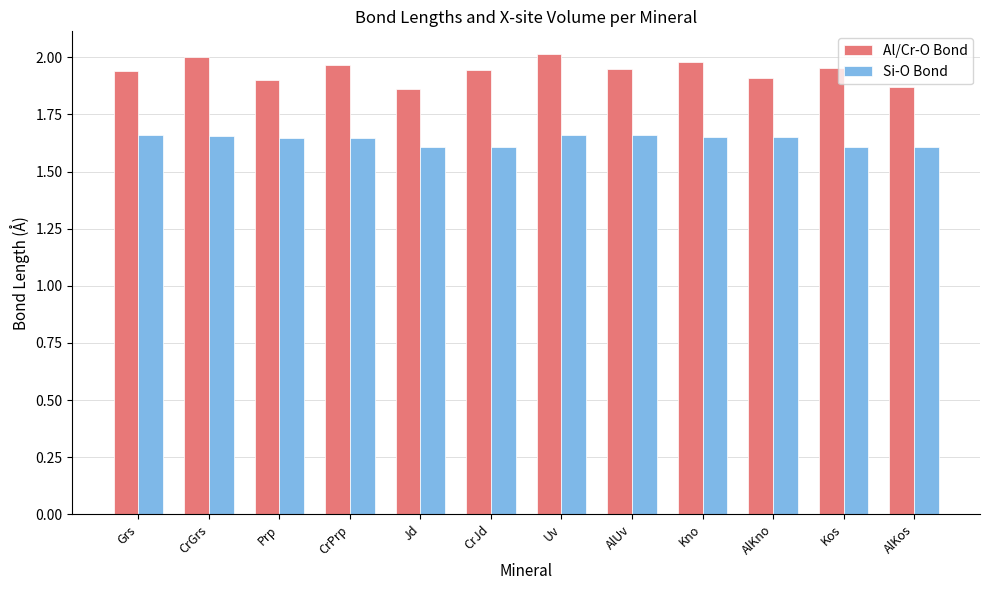

Is it true that Al/Cr-O Bond equals 3.4 at Kno?

False